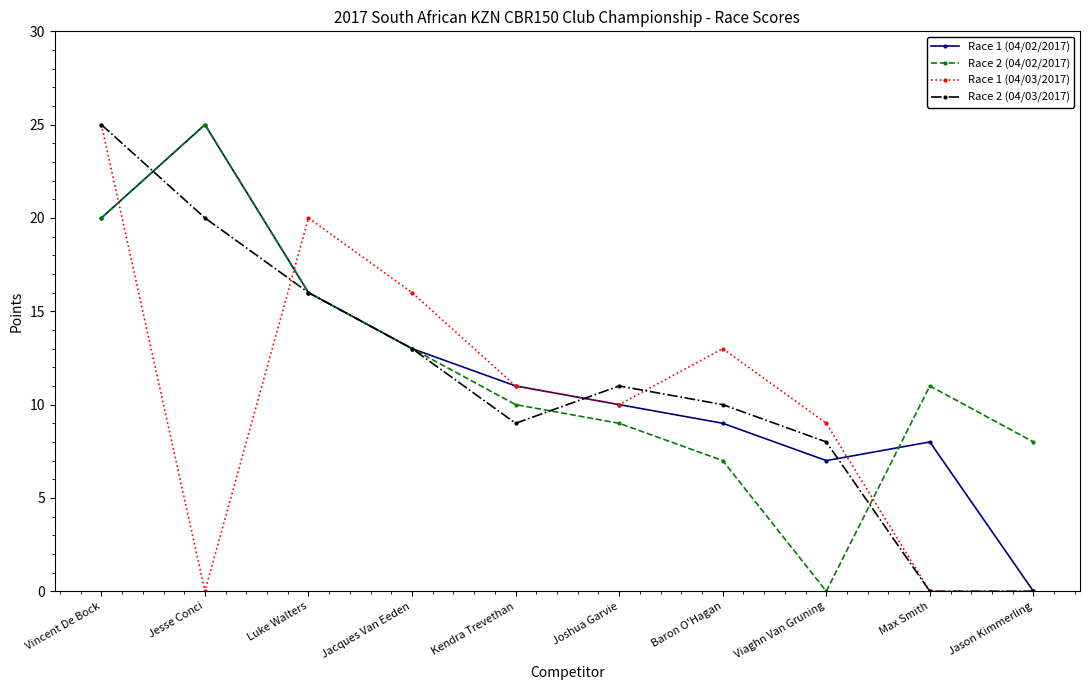

At which category is the sum across all series the highest?

Vincent De Bock